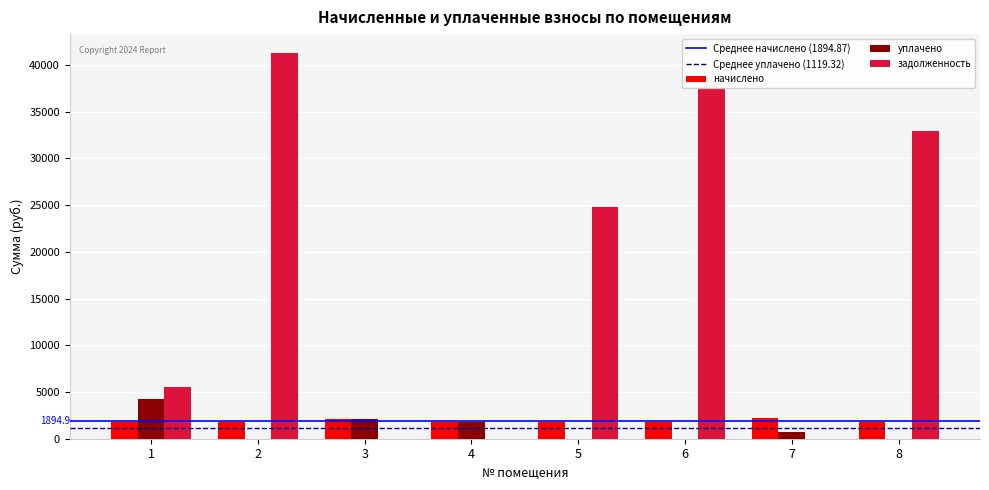

How many values in the уплачено series exceed 733?

4